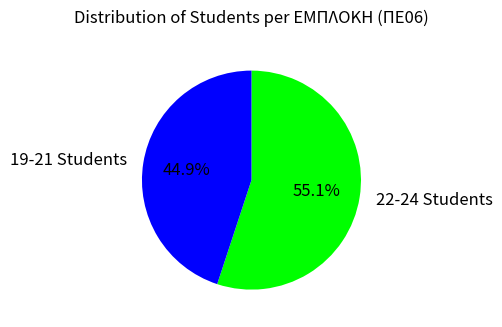

What is the largest slice in the pie chart?

22-24 Students